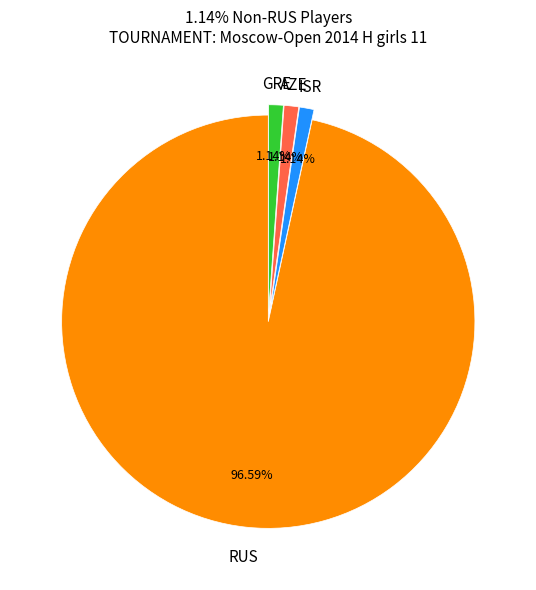

Does any single category account for the majority?

Yes